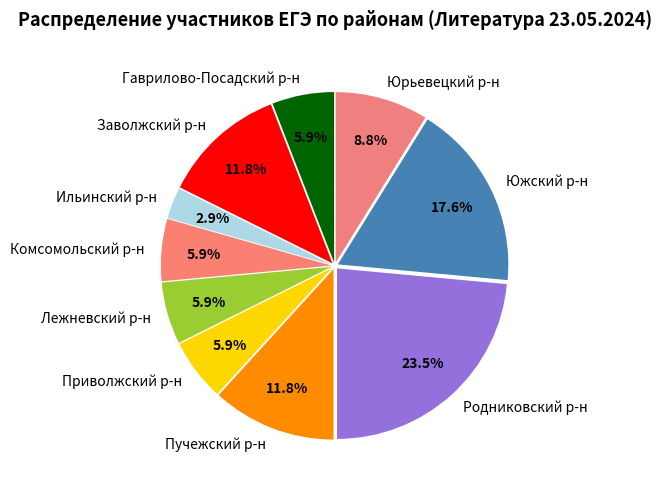

To the nearest percent, what percentage of the pie is Ильинский р-н?

3%